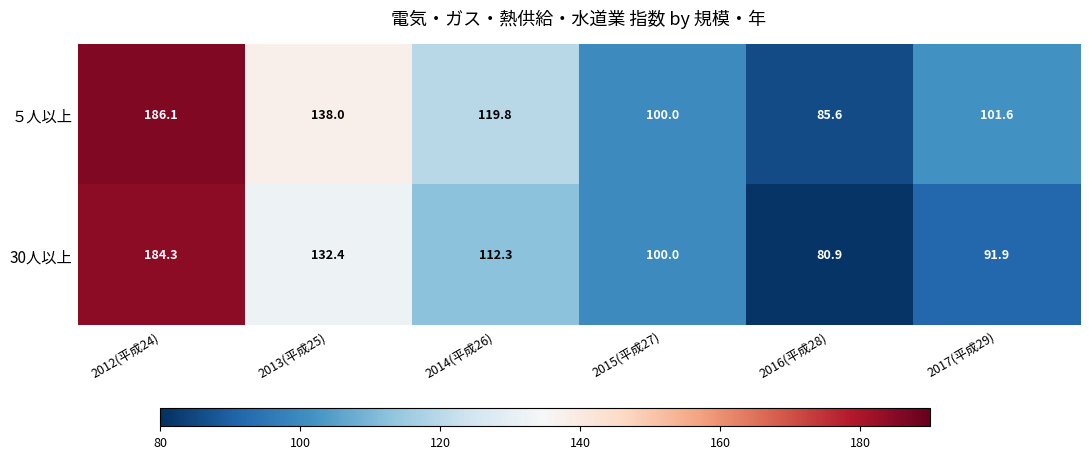

What is the average value of the ５人以上 series?

121.9